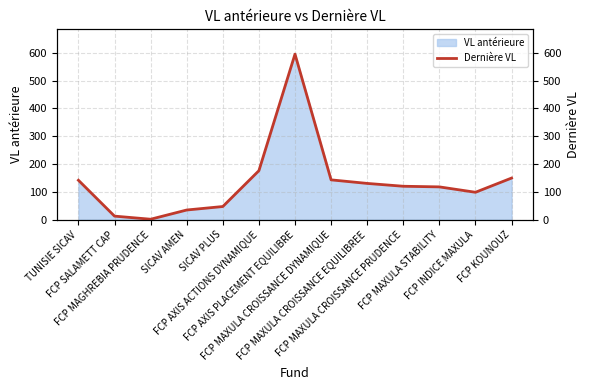

What is the change in value from FCP MAGHREBIA PRUDENCE to FCP AXIS ACTIONS DYNAMIQUE?

+174.6